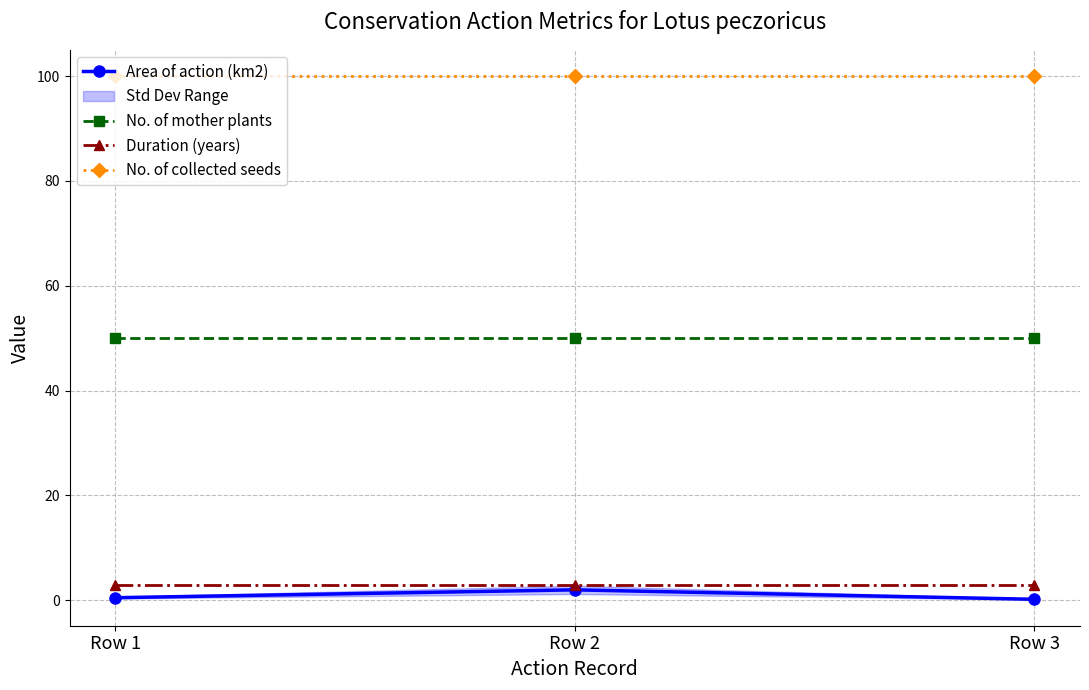

Does the chart display data point markers on the line(s)?

Yes